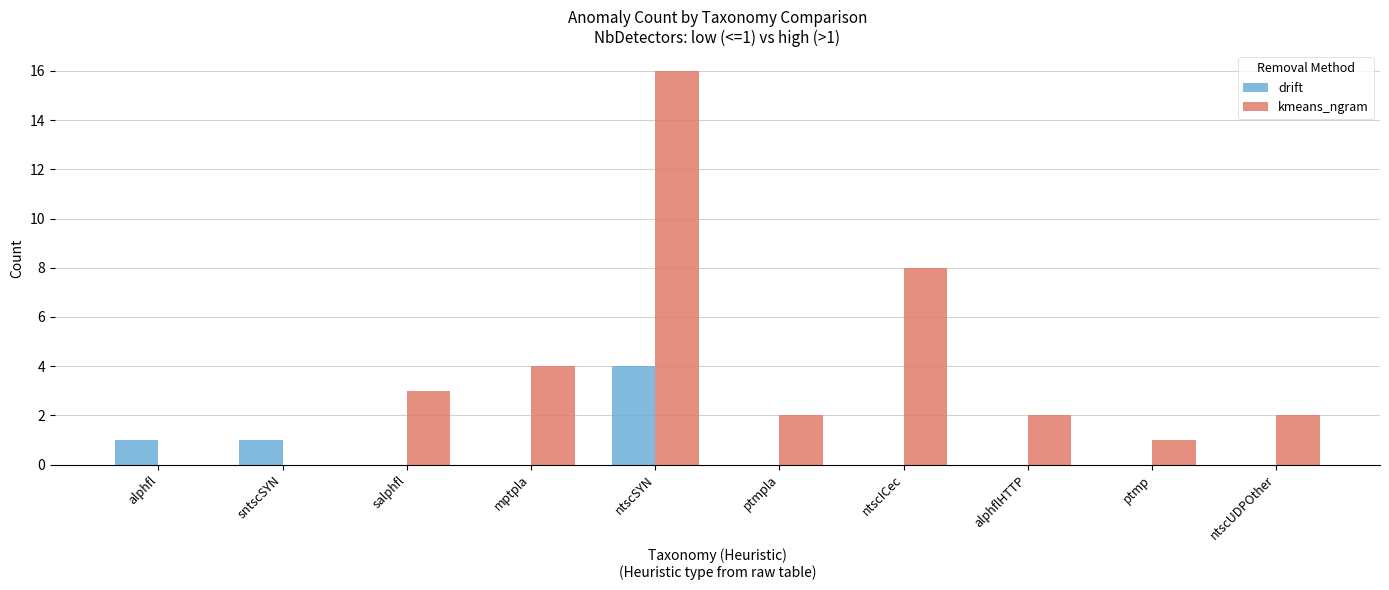

Is it true that kmeans_ngram equals 4 at mptpla?

True